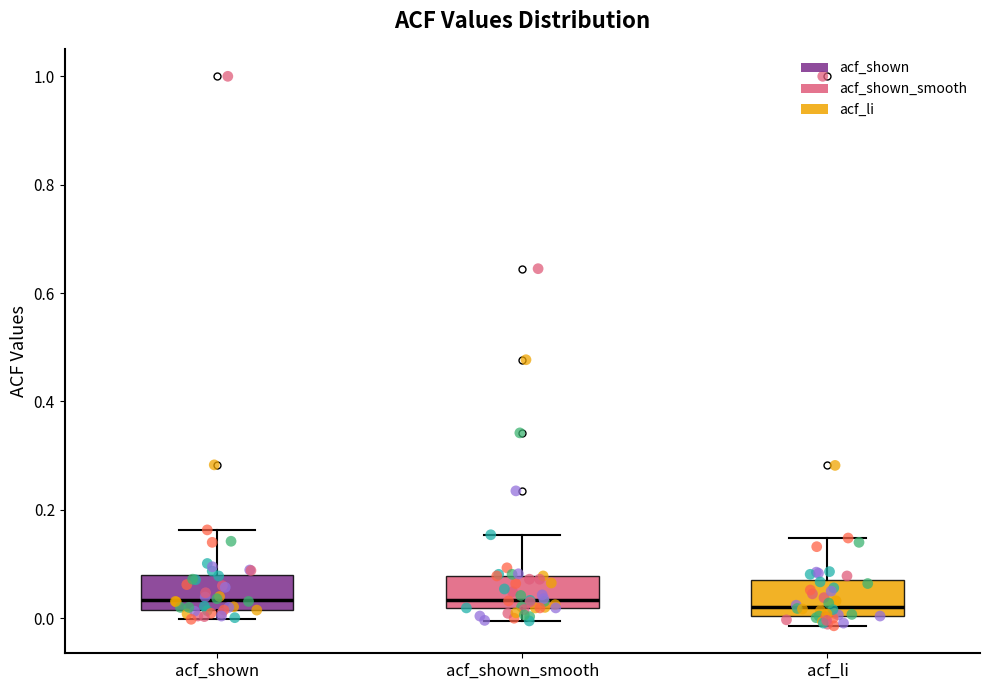

Reading left to right, read every box against the y-axis: the position of its median line, the range the box covers, and the ends of its whiskers. The values are not printed on the chart, so give them approximately, as read against the axis.

acf_shown: median 0.04, box 0.02 to 0.08, whiskers 0.00 to 0.16
acf_shown_smooth: median 0.04, box 0.02 to 0.08, whiskers 0.00 to 0.16
acf_li: median 0.02, box 0.00 to 0.06, whiskers -0.02 to 0.14